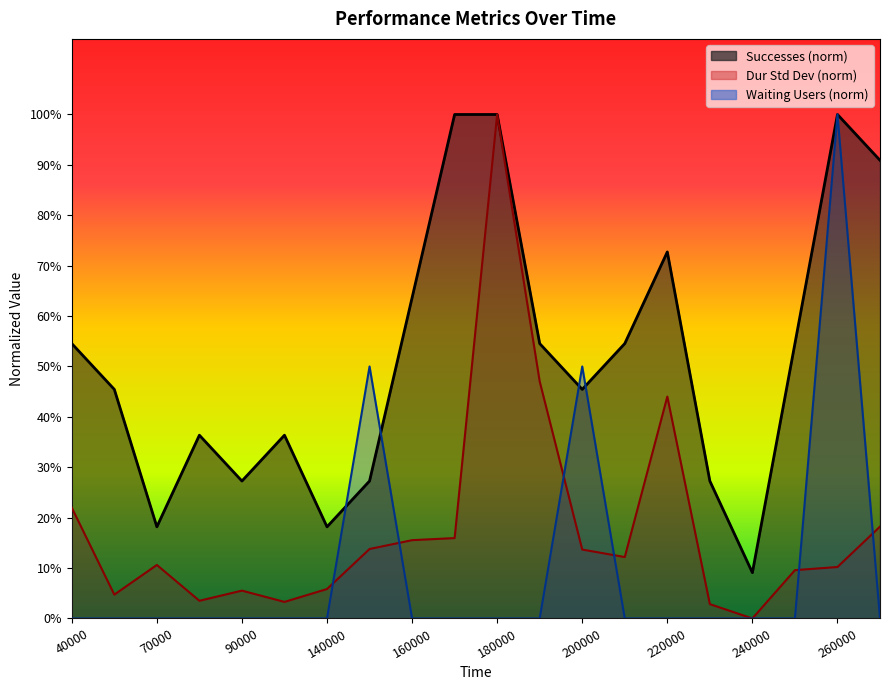

At which category is the sum across all series the highest?

260000